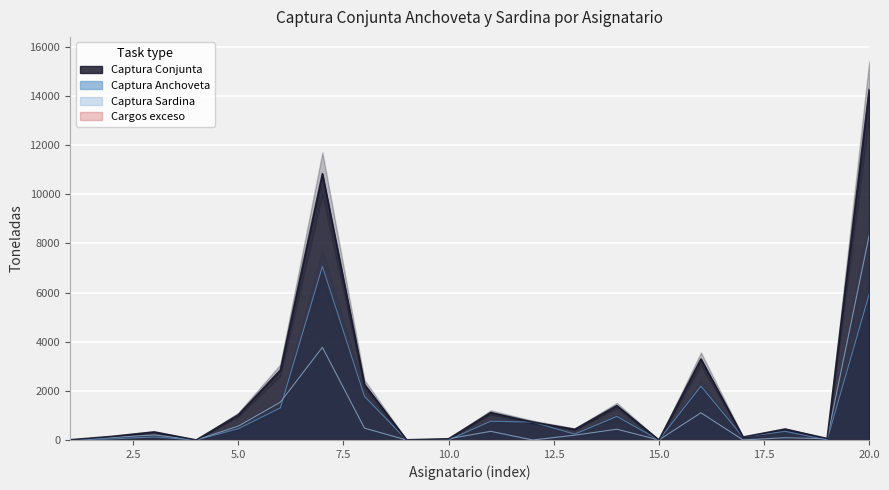

Which series has the largest total across all categories?

Captura Conjunta